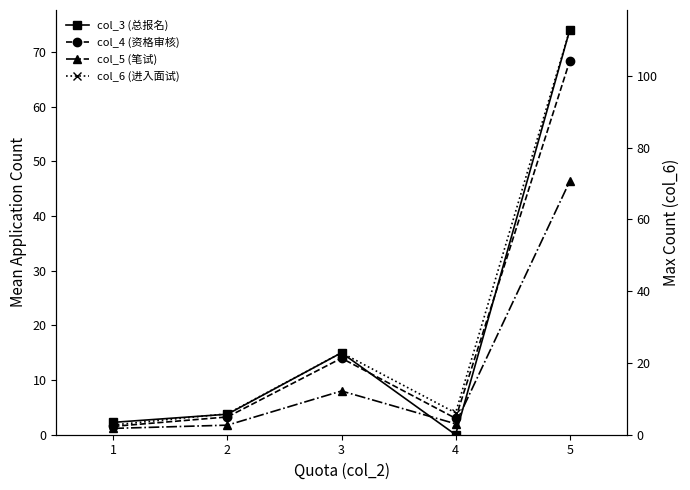

What is the maximum value shown in the chart?

74.0